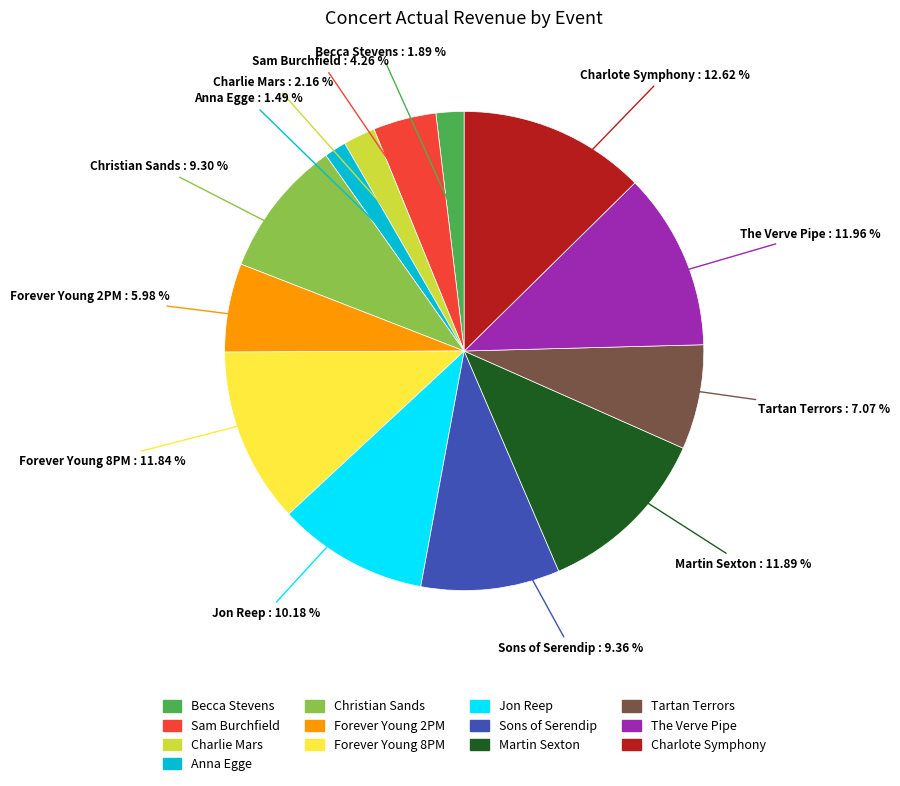

To the nearest percent, what is the difference between the largest and smallest slice percentages?

11%